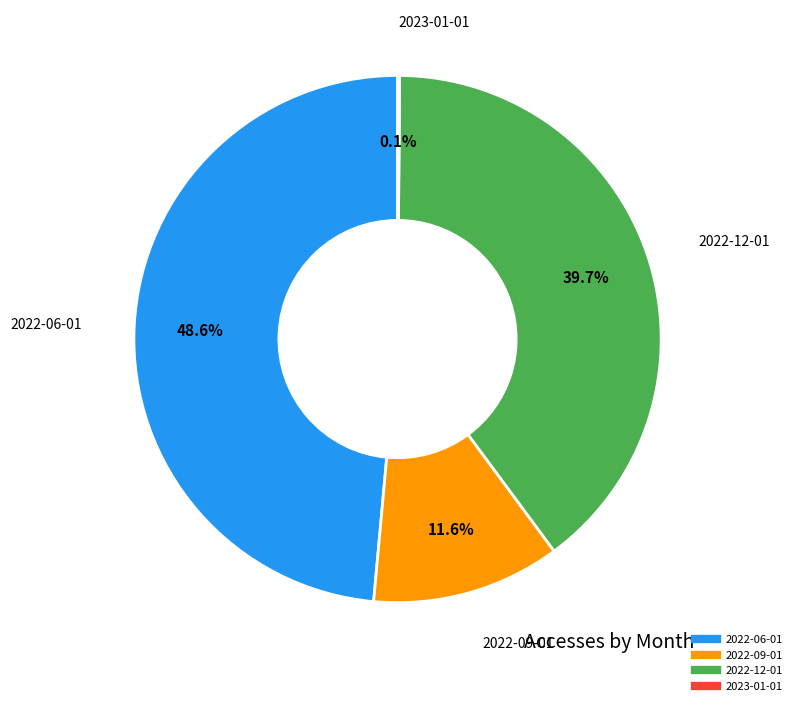

What portion of the pie excludes 2022-12-01?

60.3%